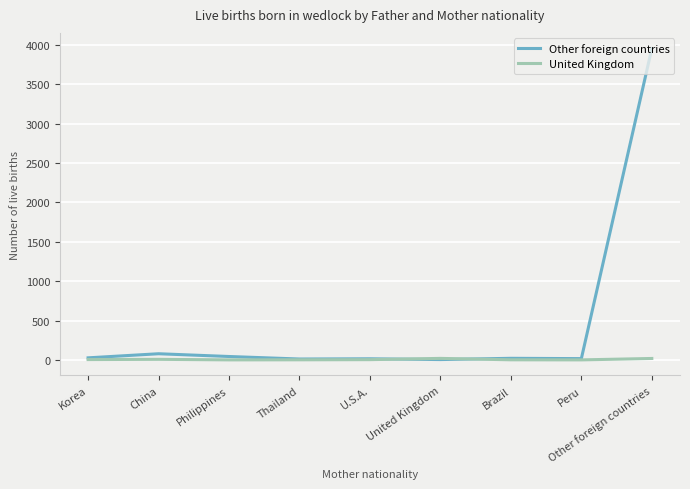

The United Kingdom series shows 0 at Philippines. True or false?

True